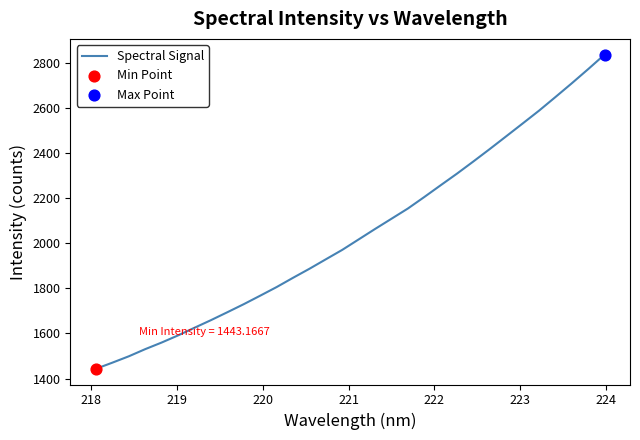

What is the greatest value displayed?

2837.9